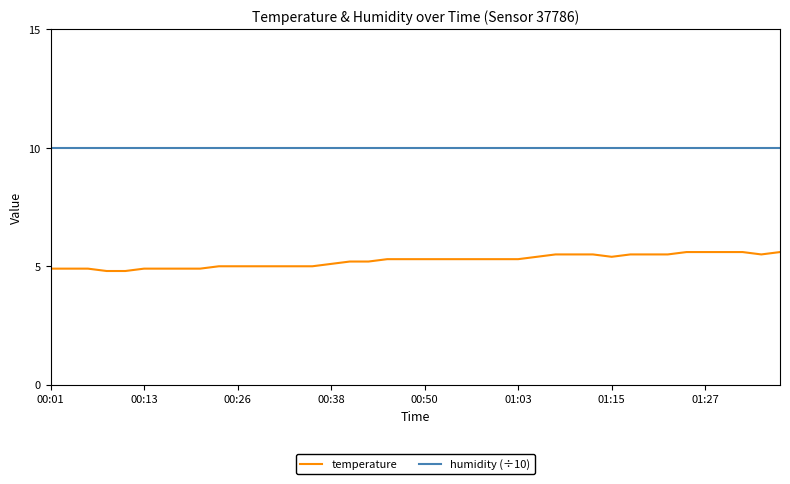

Reading left to right, list all the values displayed in this chart.

temperature: 4.9	4.9	4.9	4.8	4.8	4.9	4.9	4.9	4.9	5.0	5.0	5.0	5.0	5.0	5.0	5.1	5.2	5.2	5.3	5.3	5.3	5.3	5.3	5.3	5.3	5.3	5.4	5.5	5.5	5.5	5.4	5.5	5.5	5.5	5.6	5.6	5.6	5.6	5.5	5.6
humidity (÷10): 10.0	10.0	10.0	10.0	10.0	10.0	10.0	10.0	10.0	10.0	10.0	10.0	10.0	10.0	10.0	10.0	10.0	10.0	10.0	10.0	10.0	10.0	10.0	10.0	10.0	10.0	10.0	10.0	10.0	10.0	10.0	10.0	10.0	10.0	10.0	10.0	10.0	10.0	10.0	10.0